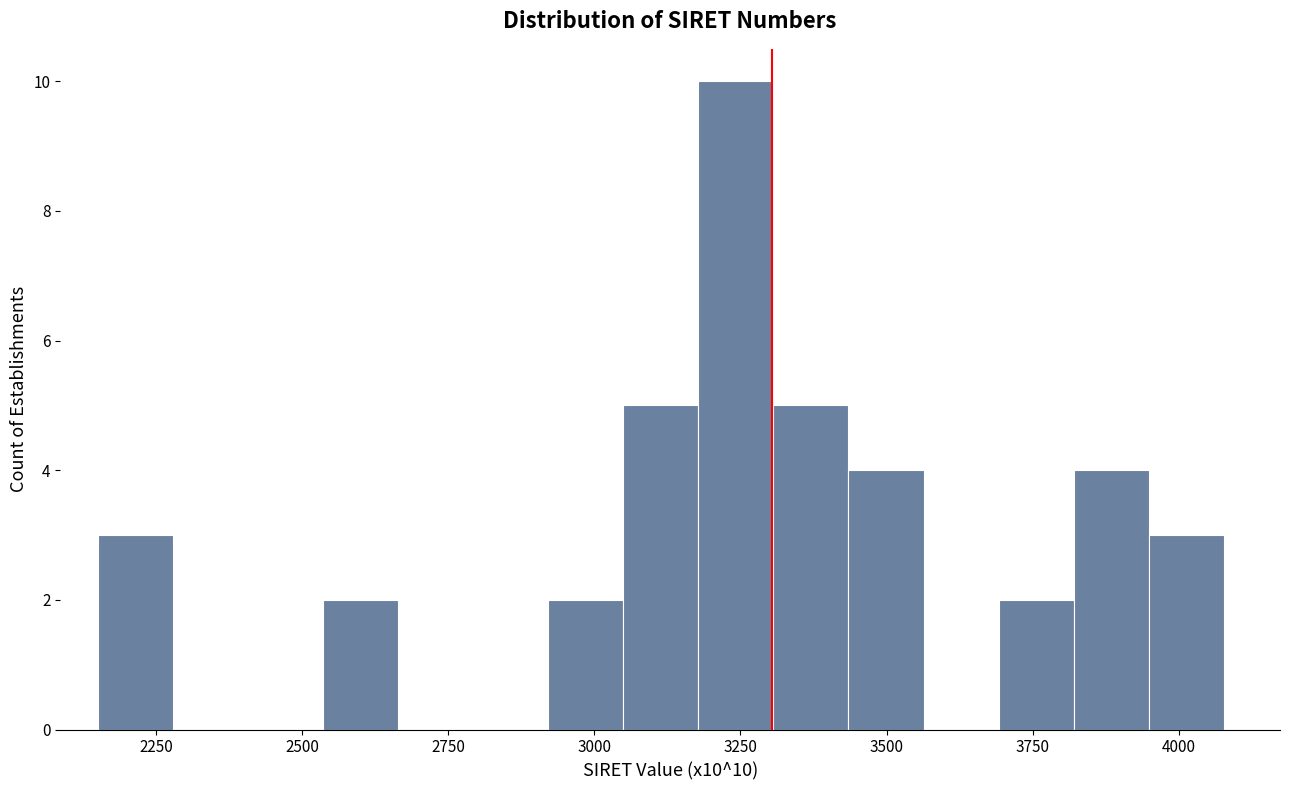

Around what value on the x-axis is the tallest bar? Give the approximate position of its centre, as read against the axis.

3250